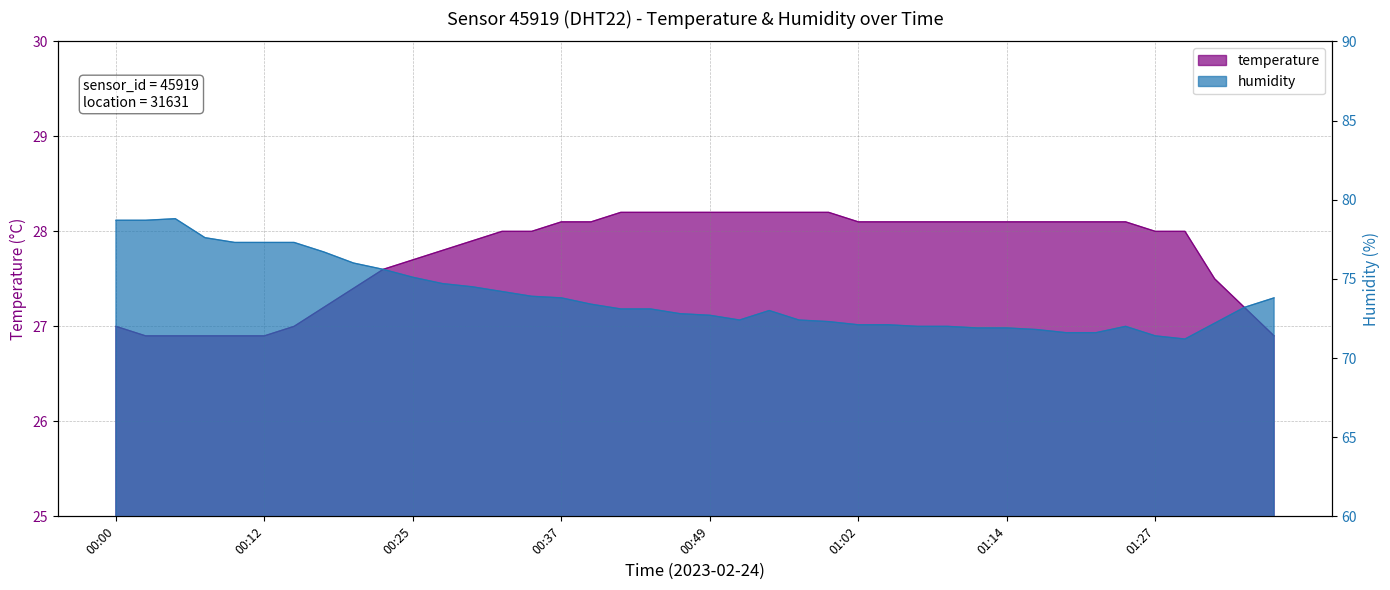

What position from the right is 00:30?

28